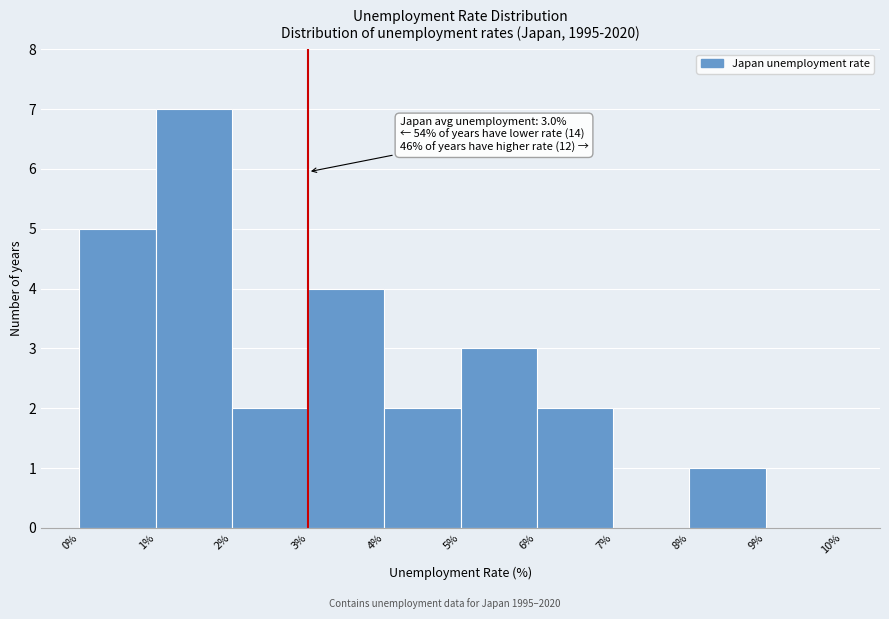

Which range on the x-axis has the tallest bar?

1% to 2%